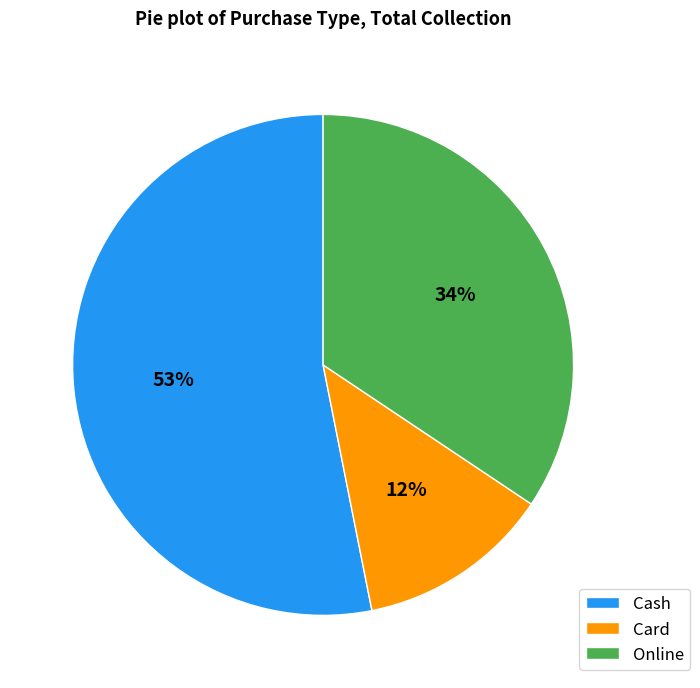

What is the smallest slice in the pie chart?

Card